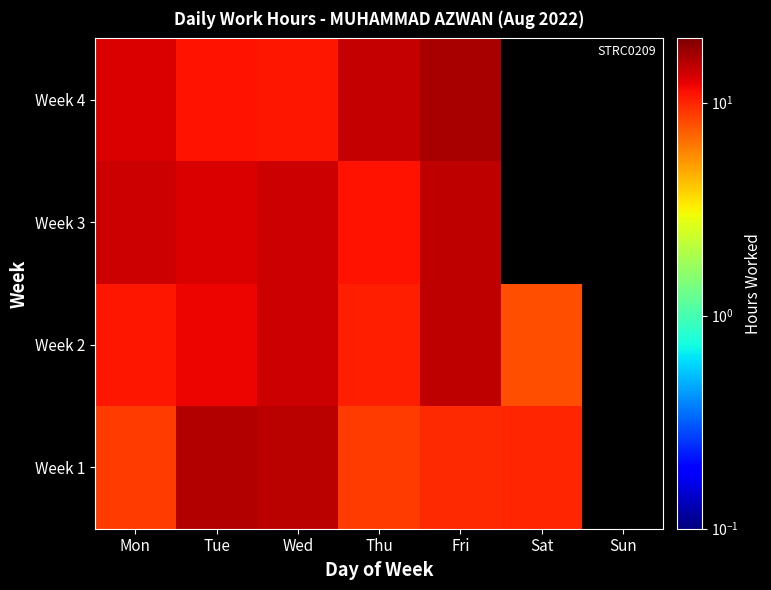

Which label corresponds to the largest value in the chart?

Fri